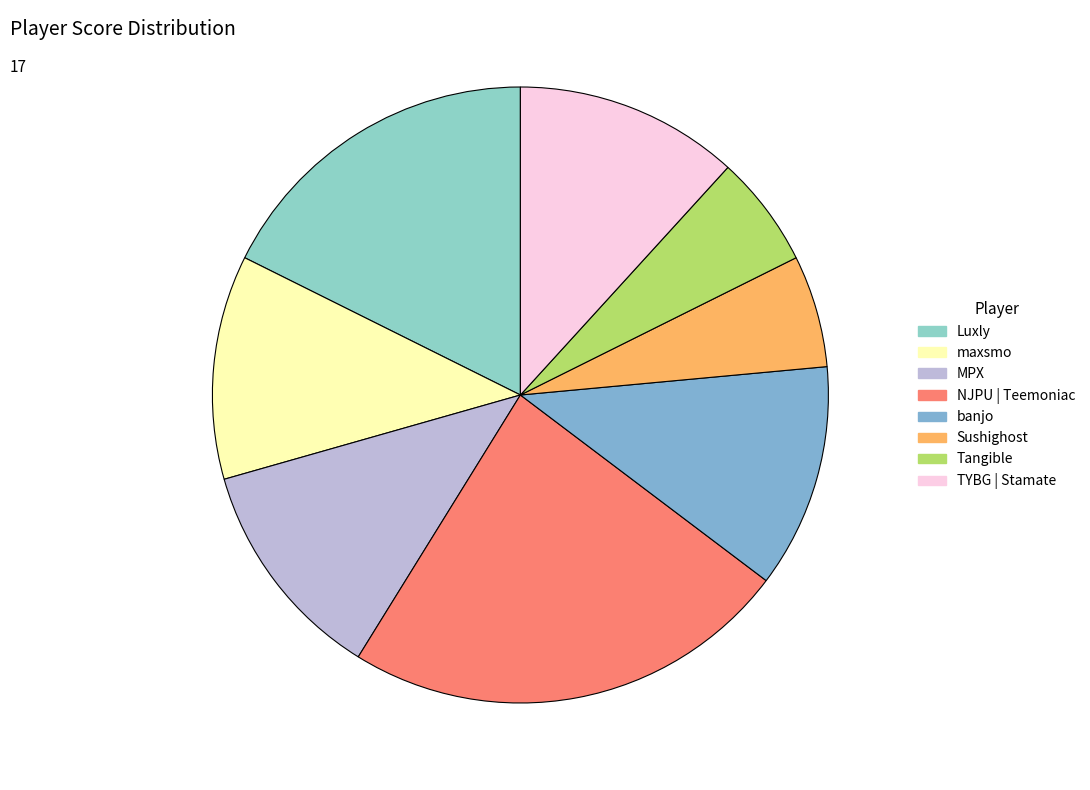

What percentage is the TYBG | Stamate slice, to the nearest percent?

12%